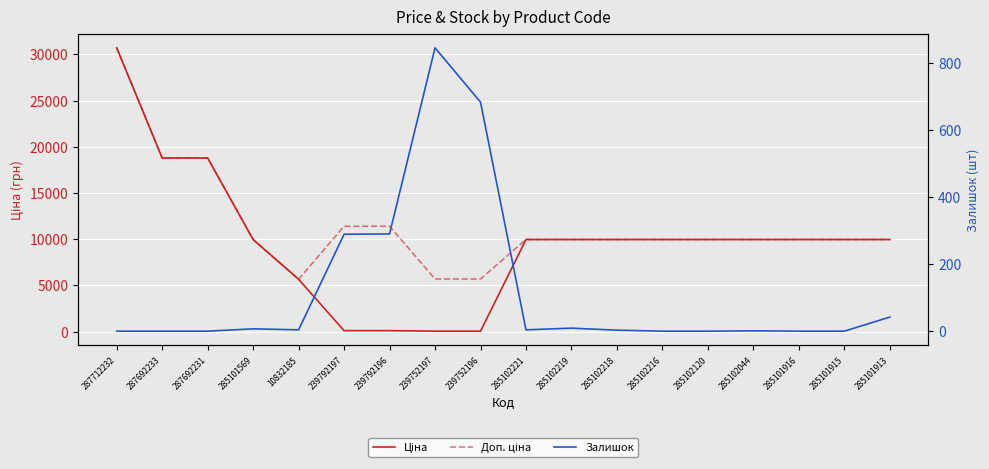

Is it true that Доп. ціна equals 5705.0 at 239752196?

True